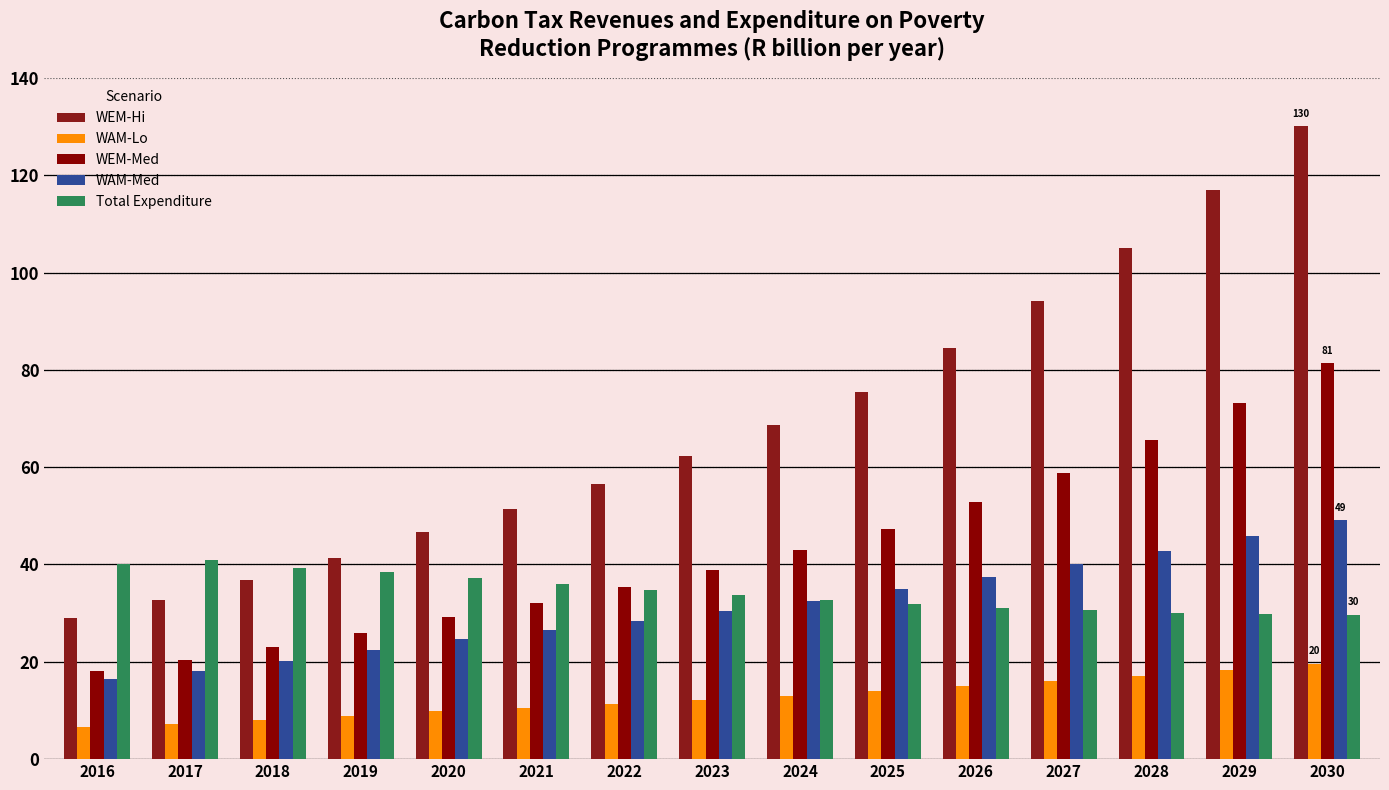

Reading left to right, list all the values displayed in this chart.

WEM-Hi: 2016=28.9	2017=32.6	2018=36.8	2019=41.4	2020=46.6	2021=51.4	2022=56.6	2023=62.3	2024=68.6	2025=75.5	2026=84.4	2027=94.2	2028=105.0	2029=117.0	2030=130.1
WAM-Lo: 2016=6.6	2017=7.3	2018=8.1	2019=8.9	2020=9.9	2021=10.6	2022=11.3	2023=12.2	2024=13.0	2025=13.9	2026=14.9	2027=16.0	2028=17.1	2029=18.3	2030=19.6
WEM-Med: 2016=18.1	2017=20.4	2018=23.0	2019=25.9	2020=29.1	2021=32.1	2022=35.4	2023=39.0	2024=42.9	2025=47.2	2026=52.7	2027=58.9	2028=65.6	2029=73.1	2030=81.3
WAM-Med: 2016=16.4	2017=18.2	2018=20.2	2019=22.3	2020=24.7	2021=26.5	2022=28.4	2023=30.4	2024=32.6	2025=34.9	2026=37.3	2027=40.0	2028=42.8	2029=45.9	2030=49.1
Total Expenditure: 2016=40.1	2017=41.0	2018=39.2	2019=38.5	2020=37.2	2021=35.9	2022=34.8	2023=33.7	2024=32.7	2025=31.9	2026=31.1	2027=30.6	2028=30.1	2029=29.8	2030=29.7